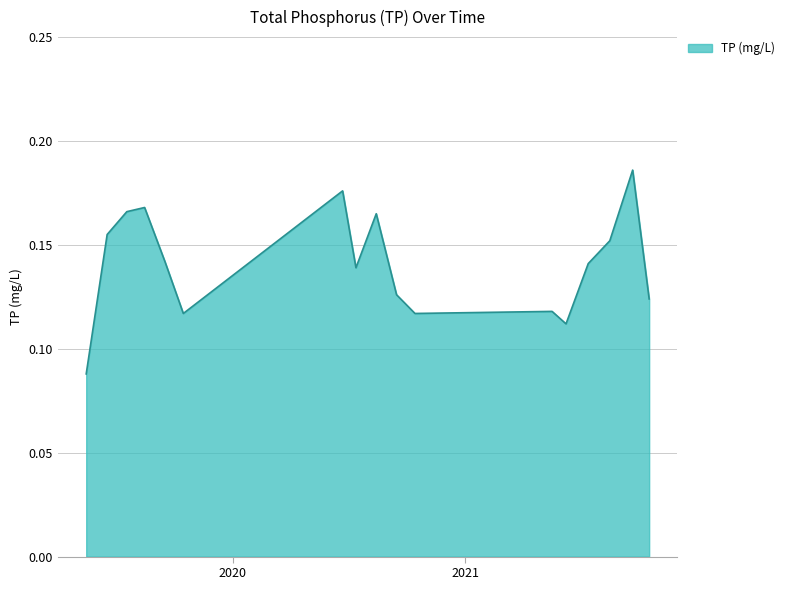

What is the difference between the maximum and minimum values?

0.1